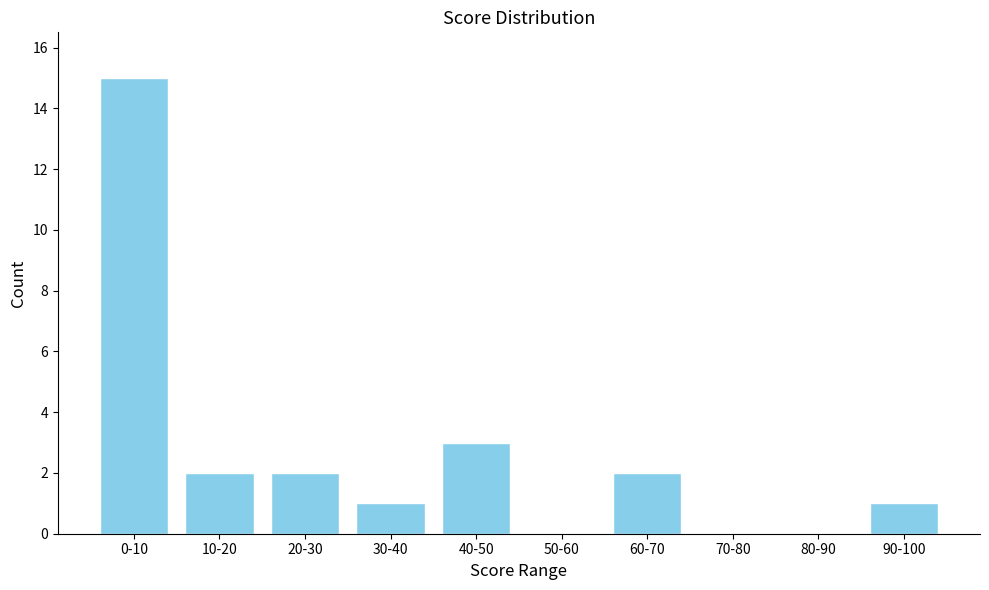

Reading right to left, list all the values displayed in this chart.

90-100=1	80-90=0	70-80=0	60-70=2	50-60=0	40-50=3	30-40=1	20-30=2	10-20=2	0-10=15